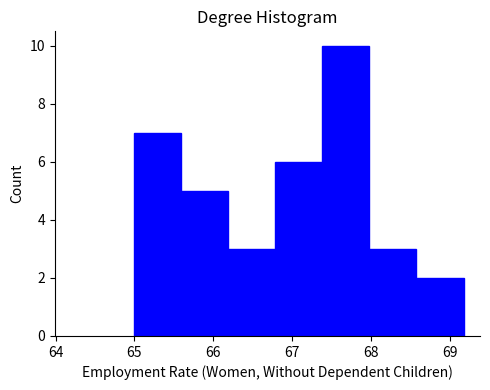

Reading left to right, transcribe this chart: for each bar, give the range it covers on the x-axis and its height. Neither the bar edges nor the heights are printed on the chart, so give them approximately, as read against the axes.

65.0 to 65.6: 7
65.6 to 66.2: 5
66.2 to 66.8: 3
66.8 to 67.4: 6
67.4 to 68.0: 10
68.0 to 68.6: 3
68.6 to 69.2: 2